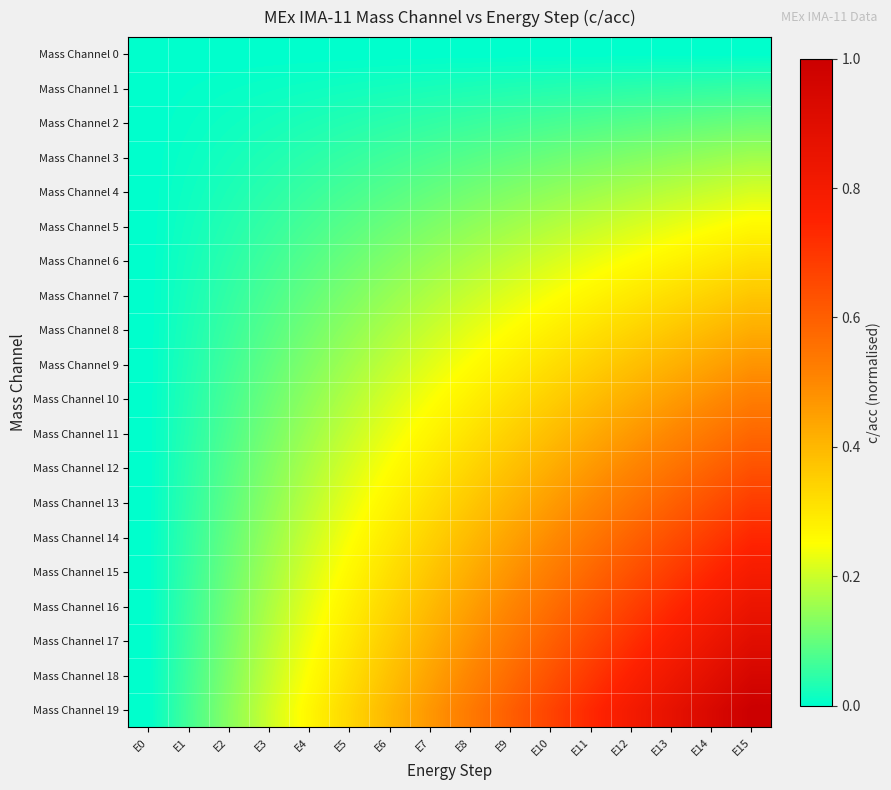

Reading right to left, transcribe all the data shown in this chart.

Mass Channel 0: E15=0.0	E14=0.0	E13=0.0	E12=0.0	E11=0.0	E10=0.0	E9=0.0	E8=0.0	E7=0.0	E6=0.0	E5=0.0	E4=0.0	E3=0.0	E2=0.0	E1=0.0	E0=0.0
Mass Channel 1: E15=0.1	E14=0.0	E13=0.0	E12=0.0	E11=0.0	E10=0.0	E9=0.0	E8=0.0	E7=0.0	E6=0.0	E5=0.0	E4=0.0	E3=0.0	E2=0.0	E1=0.0	E0=0.0
Mass Channel 2: E15=0.1	E14=0.1	E13=0.1	E12=0.1	E11=0.1	E10=0.1	E9=0.1	E8=0.1	E7=0.0	E6=0.0	E5=0.0	E4=0.0	E3=0.0	E2=0.0	E1=0.0	E0=0.0
Mass Channel 3: E15=0.2	E14=0.1	E13=0.1	E12=0.1	E11=0.1	E10=0.1	E9=0.1	E8=0.1	E7=0.1	E6=0.1	E5=0.1	E4=0.0	E3=0.0	E2=0.0	E1=0.0	E0=0.0
Mass Channel 4: E15=0.2	E14=0.2	E13=0.2	E12=0.2	E11=0.2	E10=0.1	E9=0.1	E8=0.1	E7=0.1	E6=0.1	E5=0.1	E4=0.1	E3=0.0	E2=0.0	E1=0.0	E0=0.0
Mass Channel 5: E15=0.3	E14=0.2	E13=0.2	E12=0.2	E11=0.2	E10=0.2	E9=0.2	E8=0.1	E7=0.1	E6=0.1	E5=0.1	E4=0.1	E3=0.1	E2=0.0	E1=0.0	E0=0.0
Mass Channel 6: E15=0.3	E14=0.3	E13=0.3	E12=0.3	E11=0.2	E10=0.2	E9=0.2	E8=0.2	E7=0.1	E6=0.1	E5=0.1	E4=0.1	E3=0.1	E2=0.0	E1=0.0	E0=0.0
Mass Channel 7: E15=0.4	E14=0.3	E13=0.3	E12=0.3	E11=0.3	E10=0.2	E9=0.2	E8=0.2	E7=0.2	E6=0.1	E5=0.1	E4=0.1	E3=0.1	E2=0.0	E1=0.0	E0=0.0
Mass Channel 8: E15=0.4	E14=0.4	E13=0.4	E12=0.3	E11=0.3	E10=0.3	E9=0.3	E8=0.2	E7=0.2	E6=0.2	E5=0.1	E4=0.1	E3=0.1	E2=0.1	E1=0.0	E0=0.0
Mass Channel 9: E15=0.5	E14=0.4	E13=0.4	E12=0.4	E11=0.3	E10=0.3	E9=0.3	E8=0.3	E7=0.2	E6=0.2	E5=0.2	E4=0.1	E3=0.1	E2=0.1	E1=0.0	E0=0.0
Mass Channel 10: E15=0.5	E14=0.5	E13=0.5	E12=0.4	E11=0.4	E10=0.4	E9=0.3	E8=0.3	E7=0.2	E6=0.2	E5=0.2	E4=0.1	E3=0.1	E2=0.1	E1=0.0	E0=0.0
Mass Channel 11: E15=0.6	E14=0.5	E13=0.5	E12=0.5	E11=0.4	E10=0.4	E9=0.3	E8=0.3	E7=0.3	E6=0.2	E5=0.2	E4=0.2	E3=0.1	E2=0.1	E1=0.0	E0=0.0
Mass Channel 12: E15=0.6	E14=0.6	E13=0.5	E12=0.5	E11=0.5	E10=0.4	E9=0.4	E8=0.3	E7=0.3	E6=0.3	E5=0.2	E4=0.2	E3=0.1	E2=0.1	E1=0.0	E0=0.0
Mass Channel 13: E15=0.7	E14=0.6	E13=0.6	E12=0.5	E11=0.5	E10=0.5	E9=0.4	E8=0.4	E7=0.3	E6=0.3	E5=0.2	E4=0.2	E3=0.1	E2=0.1	E1=0.0	E0=0.0
Mass Channel 14: E15=0.7	E14=0.7	E13=0.6	E12=0.6	E11=0.5	E10=0.5	E9=0.4	E8=0.4	E7=0.3	E6=0.3	E5=0.2	E4=0.2	E3=0.1	E2=0.1	E1=0.0	E0=0.0
Mass Channel 15: E15=0.8	E14=0.7	E13=0.7	E12=0.6	E11=0.6	E10=0.5	E9=0.5	E8=0.4	E7=0.4	E6=0.3	E5=0.3	E4=0.2	E3=0.2	E2=0.1	E1=0.1	E0=0.0
Mass Channel 16: E15=0.8	E14=0.8	E13=0.7	E12=0.7	E11=0.6	E10=0.6	E9=0.5	E8=0.4	E7=0.4	E6=0.3	E5=0.3	E4=0.2	E3=0.2	E2=0.1	E1=0.1	E0=0.0
Mass Channel 17: E15=0.9	E14=0.8	E13=0.8	E12=0.7	E11=0.7	E10=0.6	E9=0.5	E8=0.5	E7=0.4	E6=0.4	E5=0.3	E4=0.2	E3=0.2	E2=0.1	E1=0.1	E0=0.0
Mass Channel 18: E15=0.9	E14=0.9	E13=0.8	E12=0.8	E11=0.7	E10=0.6	E9=0.6	E8=0.5	E7=0.4	E6=0.4	E5=0.3	E4=0.3	E3=0.2	E2=0.1	E1=0.1	E0=0.0
Mass Channel 19: E15=1.0	E14=0.9	E13=0.9	E12=0.8	E11=0.7	E10=0.7	E9=0.6	E8=0.5	E7=0.5	E6=0.4	E5=0.3	E4=0.3	E3=0.2	E2=0.1	E1=0.1	E0=0.0